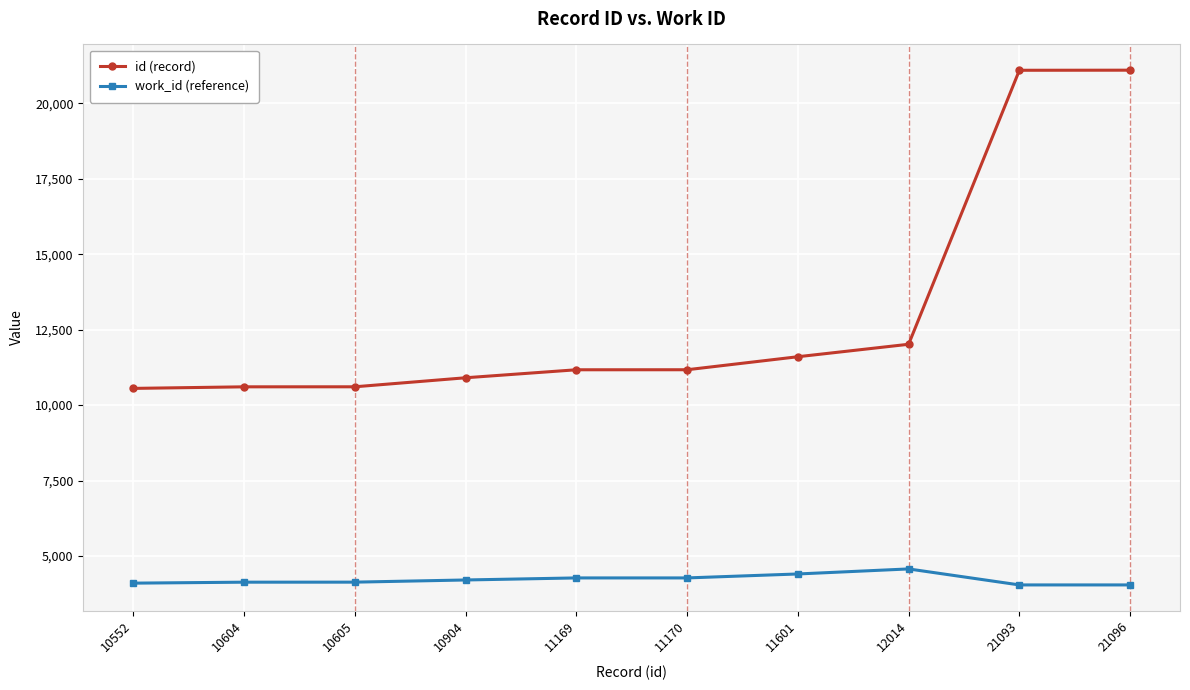

What is the minimum value shown in the chart?

4040